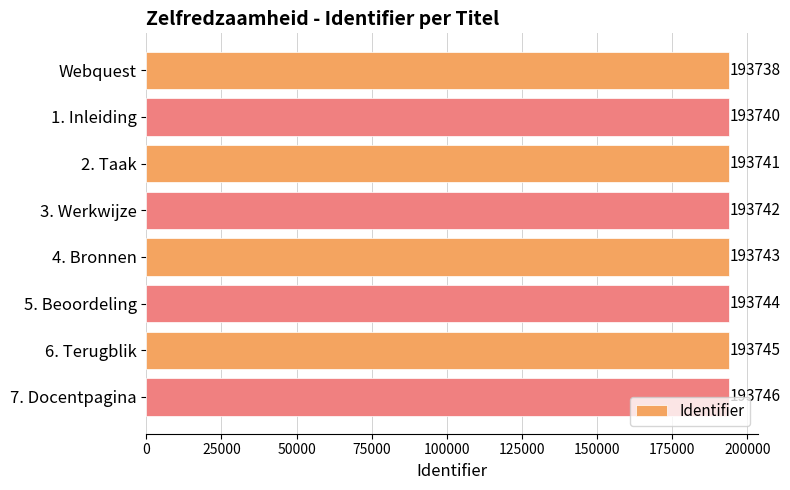

True or false: the data shows 319012 at 1. Inleiding.

False